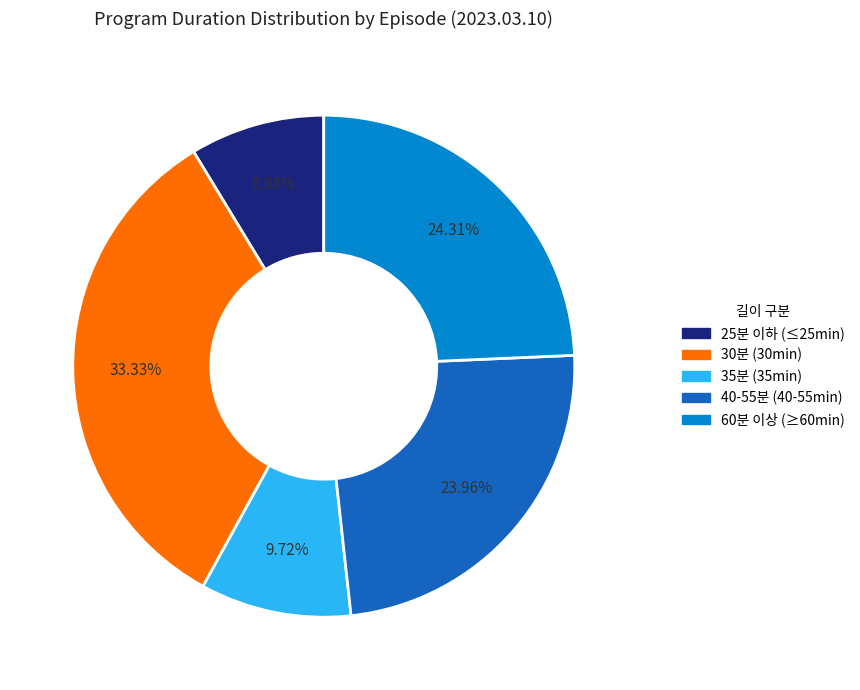

Does any single category account for the majority?

No